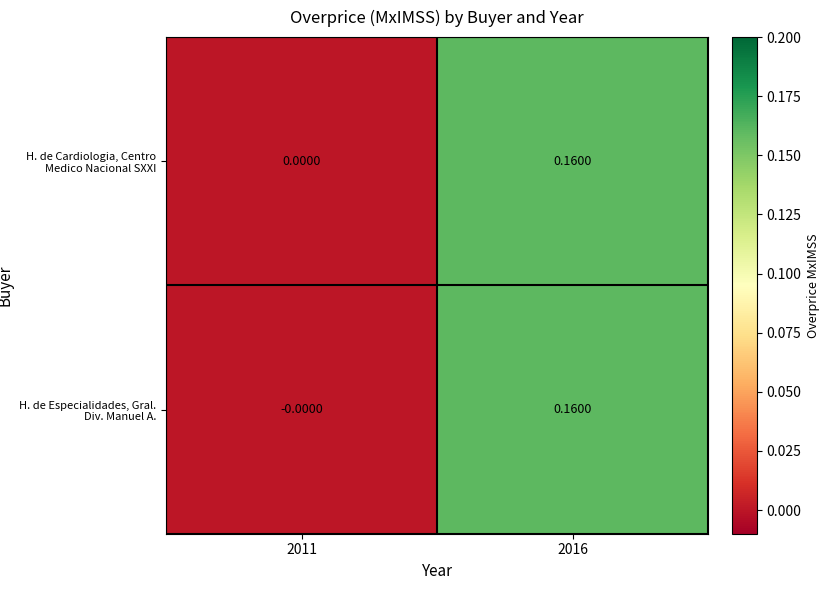

Is the value of H. de Especialidades, Gral. Div. Manuel A. at 2016 greater than the value of H. de Cardiologia, Centro Medico Nacional SXXI at 2011?

Yes